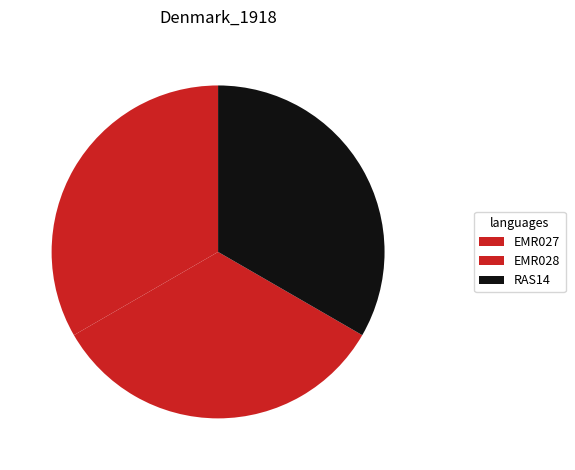

What is the smallest slice in the pie chart?

EMR027